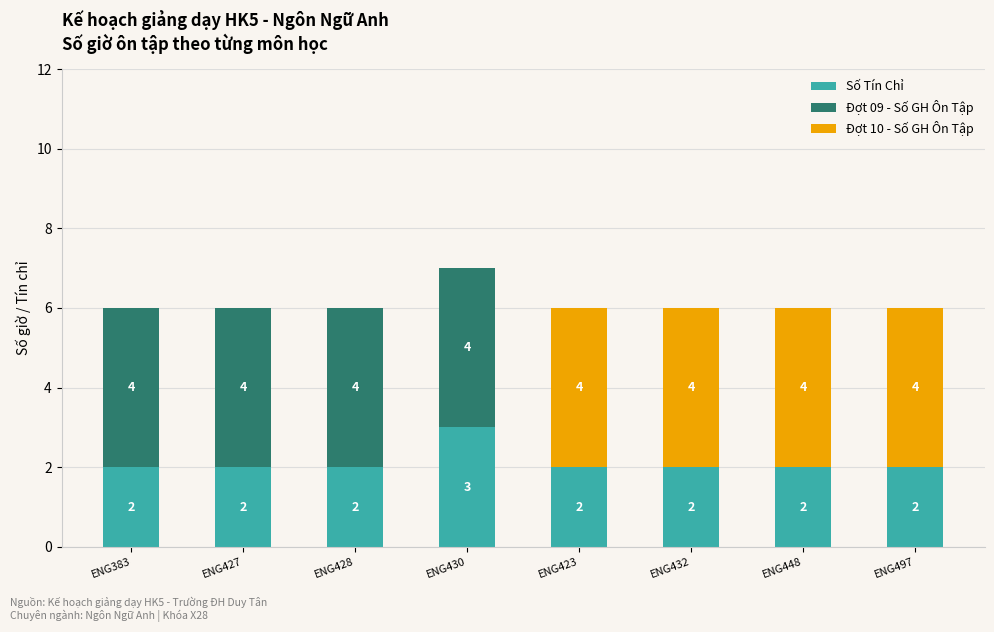

What is the sum of all Số Tín Chỉ values?

17